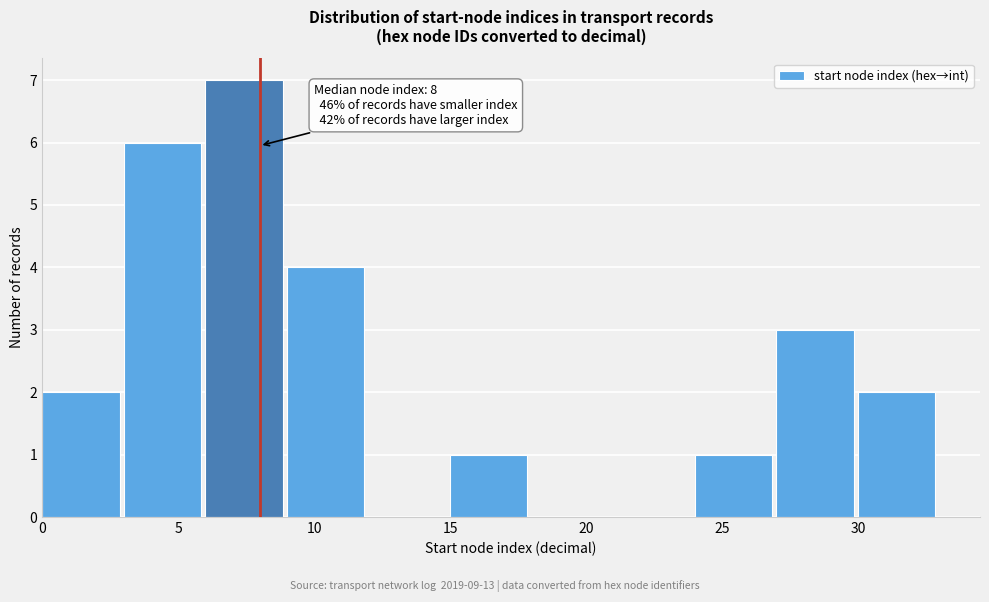

Which range on the x-axis has the tallest bar?

6 to 9